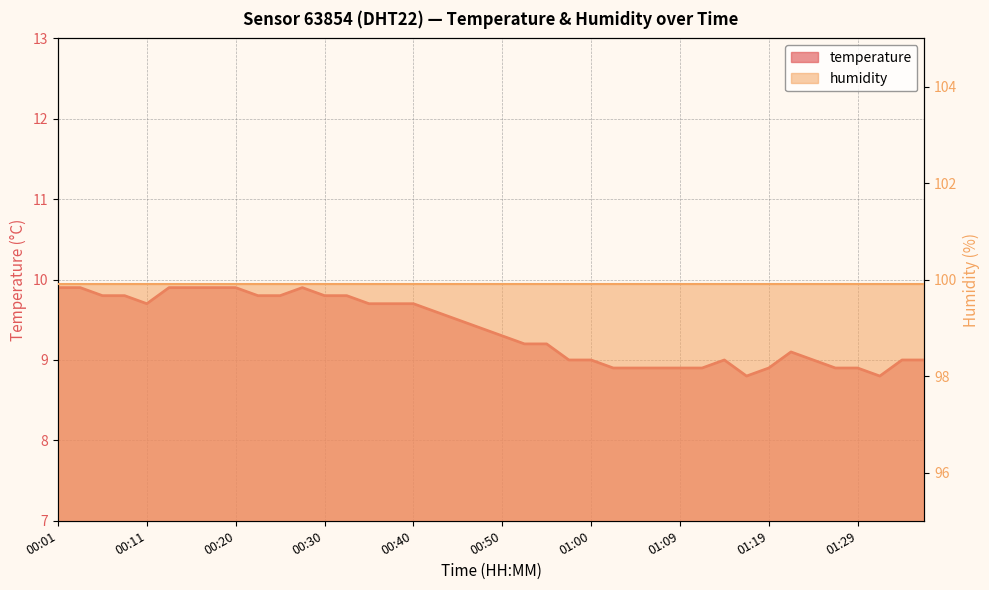

Reading right to left, transcribe all the data shown in this chart.

01:36=9.0	01:34=9.0	01:31=8.8	01:29=8.9	01:27=8.9	01:24=9.0	01:22=9.1	01:19=8.9	01:17=8.8	01:14=9.0	01:12=8.9	01:09=8.9	01:07=8.9	01:05=8.9	01:02=8.9	01:00=9.0	00:57=9.0	00:55=9.2	00:52=9.2	00:50=9.3	00:47=9.4	00:45=9.5	00:42=9.6	00:40=9.7	00:37=9.7	00:35=9.7	00:33=9.8	00:30=9.8	00:28=9.9	00:25=9.8	00:23=9.8	00:20=9.9	00:18=9.9	00:16=9.9	00:13=9.9	00:11=9.7	00:08=9.8	00:06=9.8	00:03=9.9	00:01=9.9